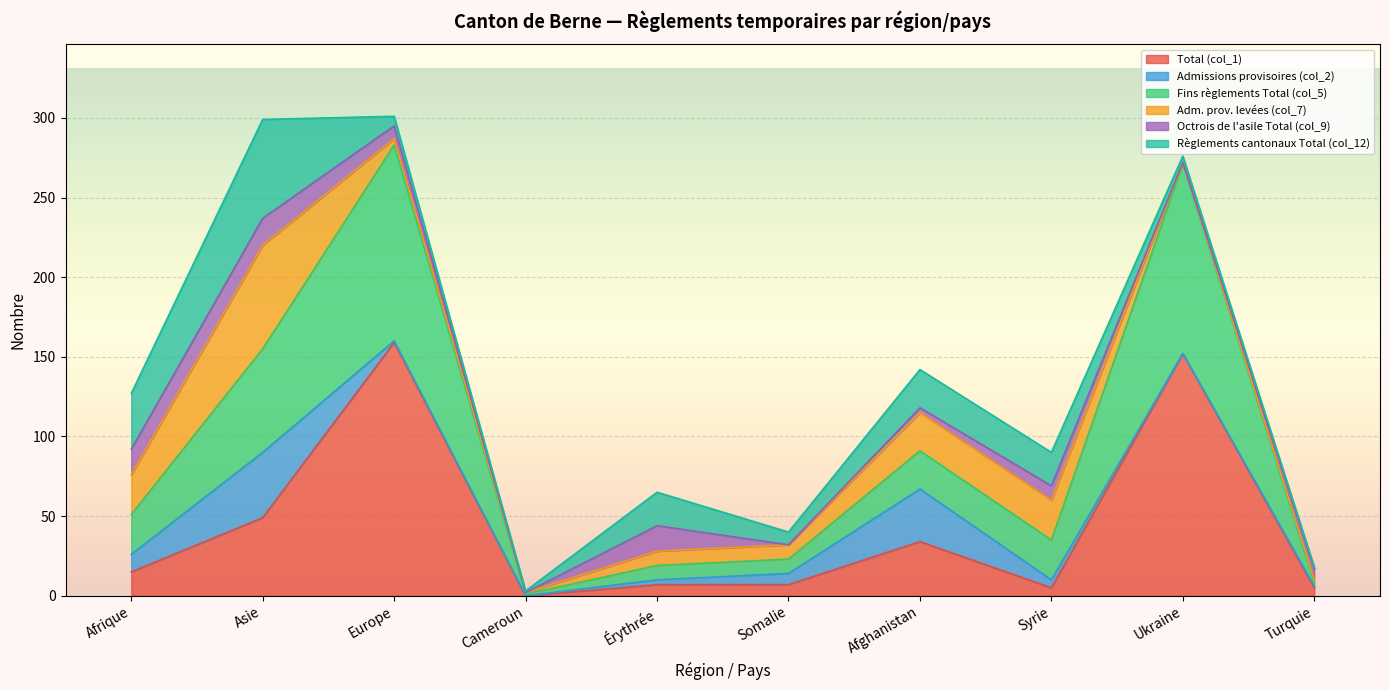

The value of Adm. prov. levées (col_7) at Somalie is 16. True or false?

False